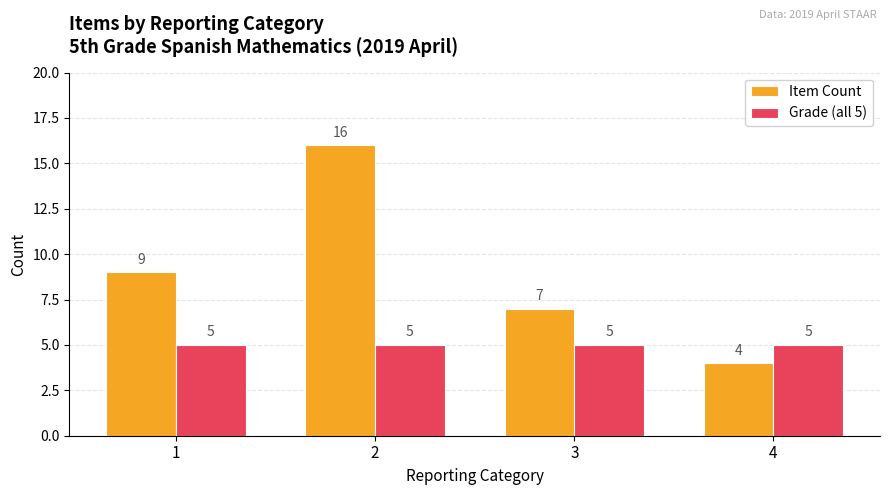

At 2, list the series in order from largest to smallest.

Item Count, Grade (all 5)